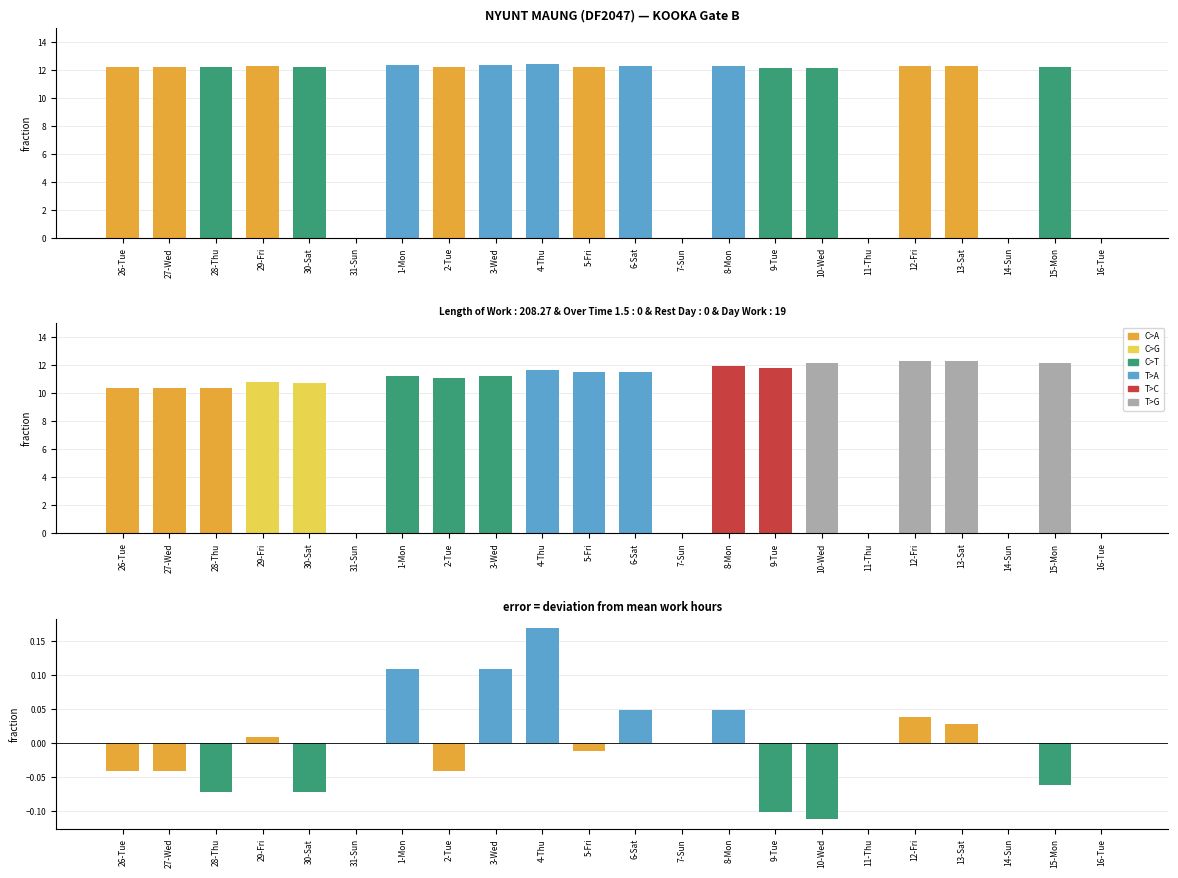

What is the change in value from 27-Wed to 14-Sun?

-12.2